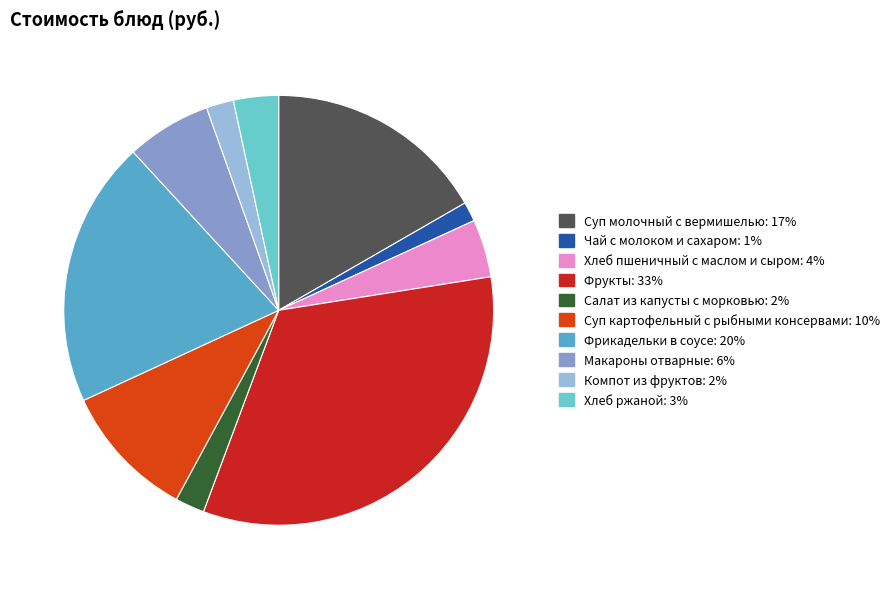

Which has a higher value, Хлеб пшеничный с маслом и сыром or Хлеб ржаной?

Хлеб пшеничный с маслом и сыром